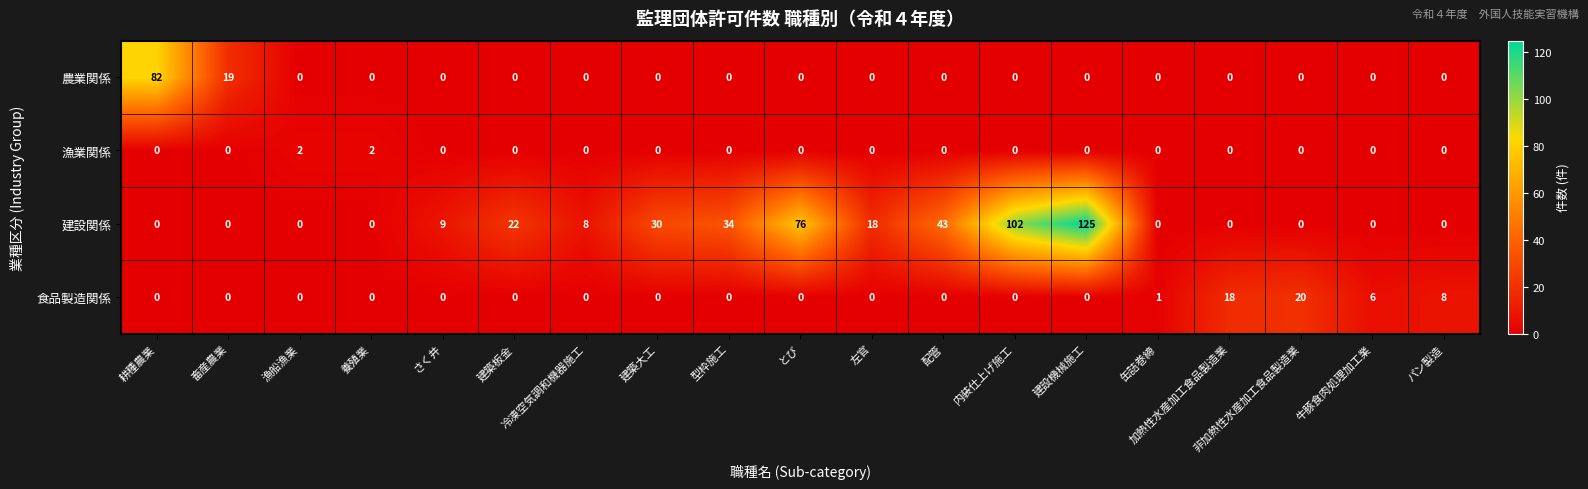

What is the difference between the highest and lowest values at 畜産農業?

19